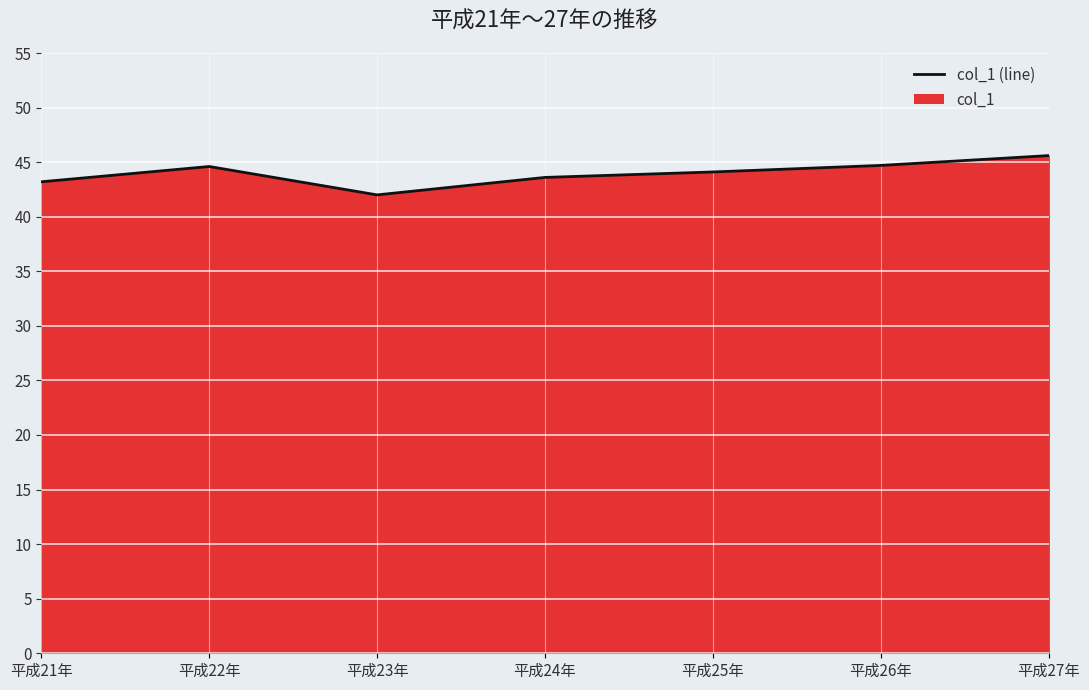

True or false: the data shows 44.1 at 平成25年.

True